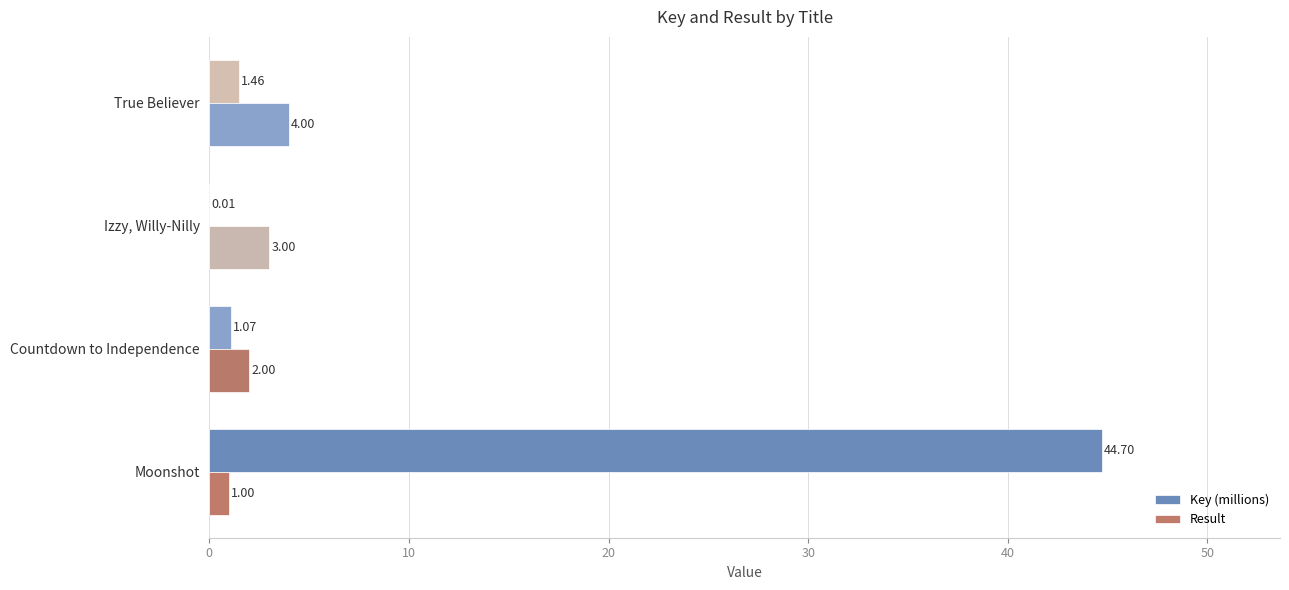

How many distinct data groups are displayed?

2